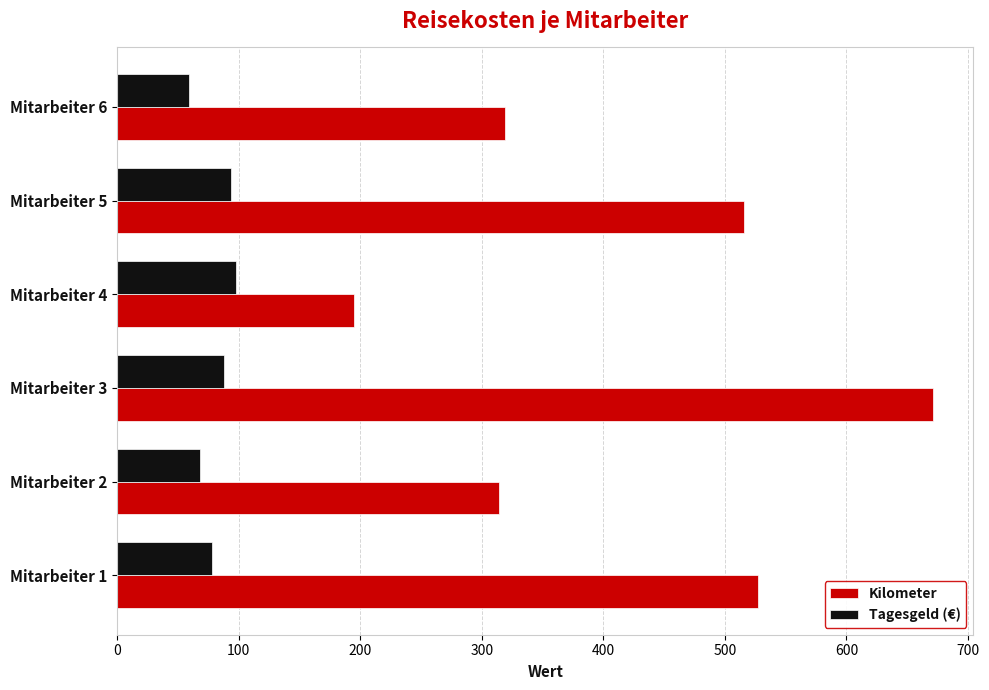

What is the sum of all Tagesgeld (€) values?

485